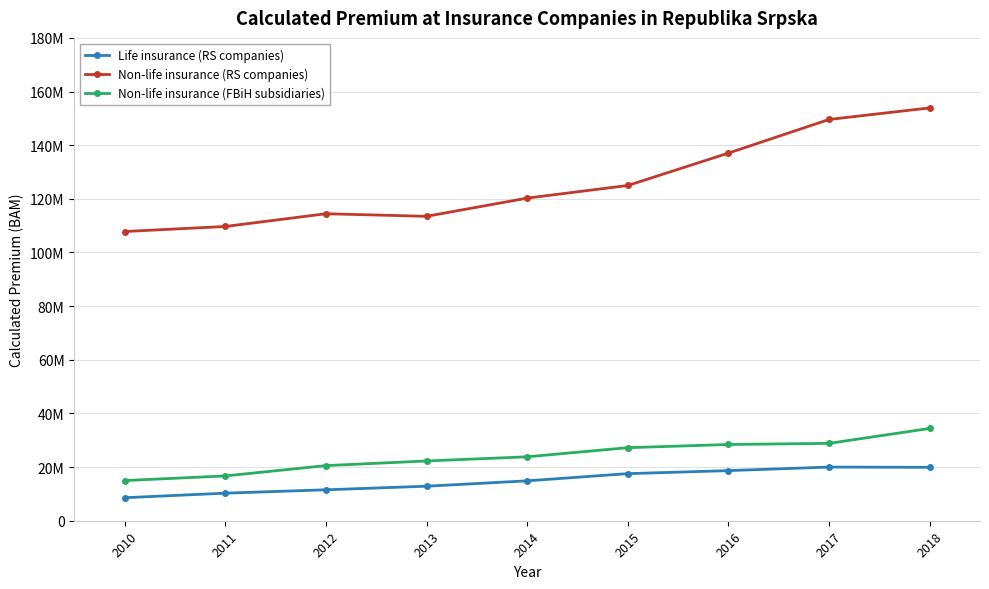

What is the value of the Non-life insurance (FBiH subsidiaries) point at the 3rd from the left?

20548461